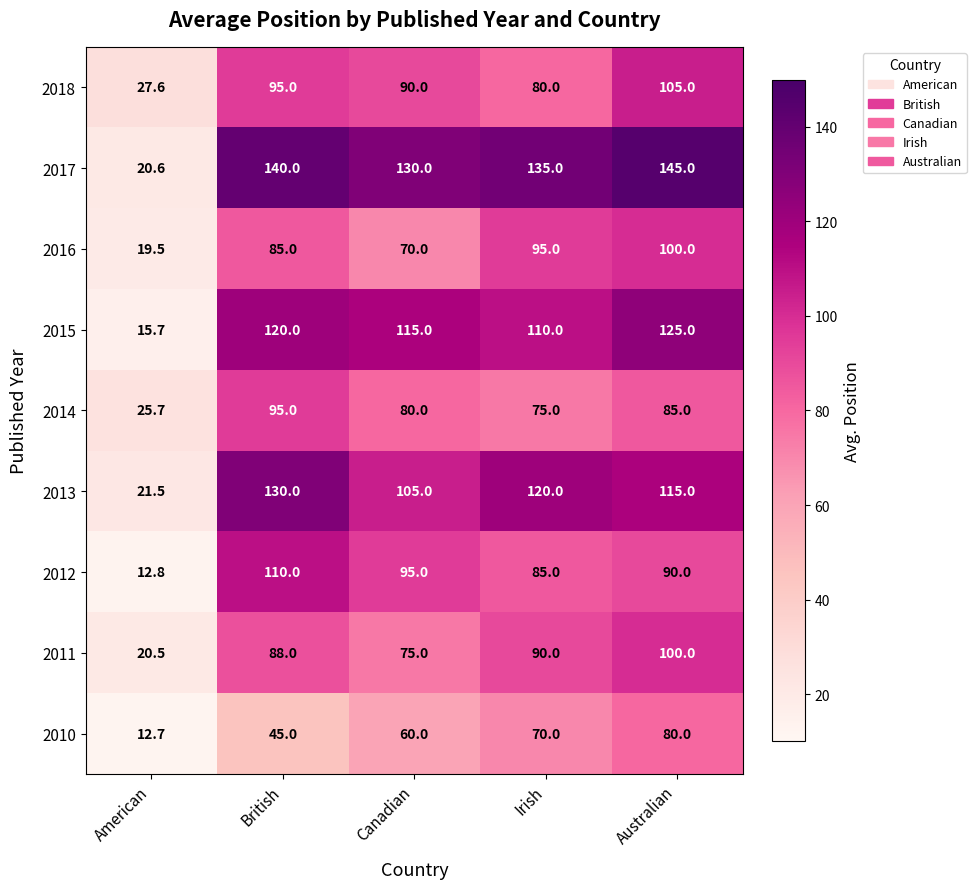

What is the lowest value of the 2012 series?

12.8